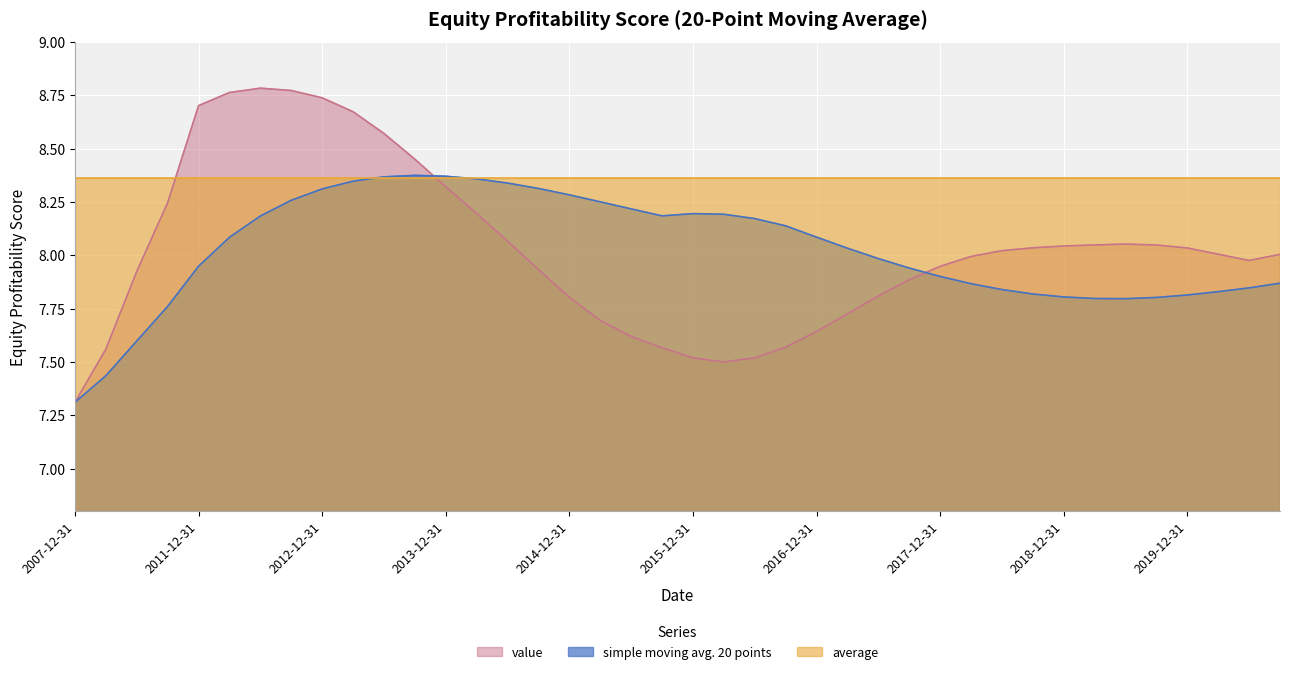

What is the label of the 30th point from the right?

2013-06-30